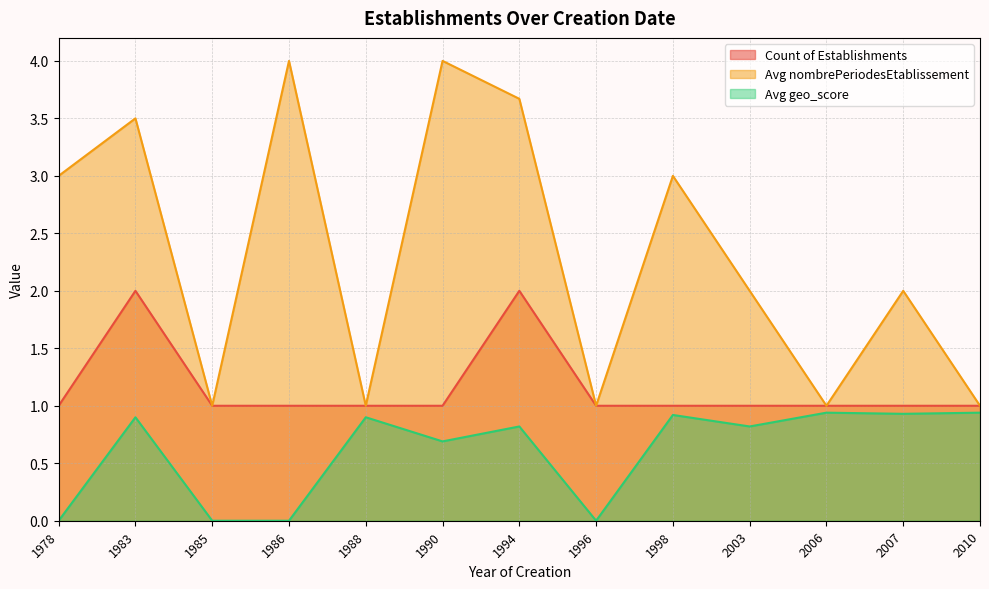

Where is the first local maximum for Avg geo_score?

1983